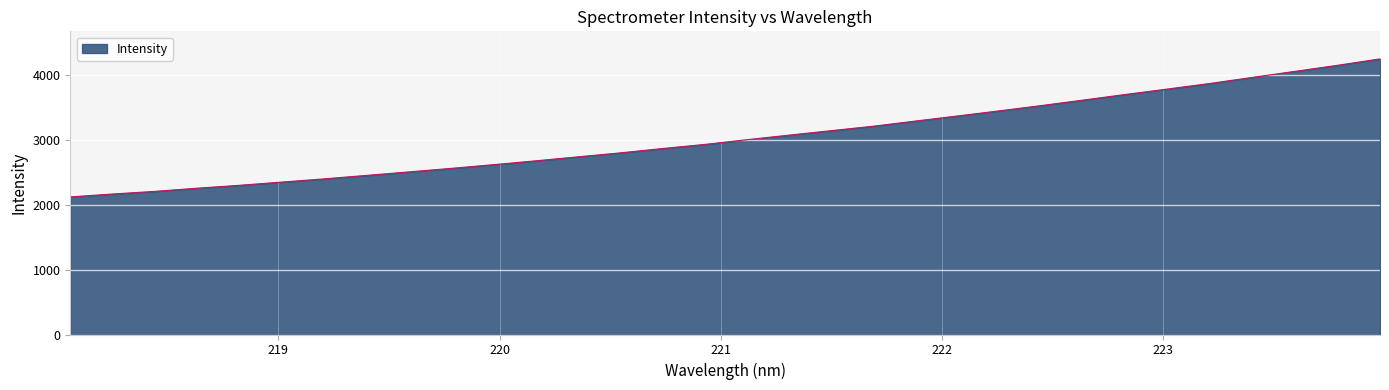

What is the minimum value shown in the chart?

2124.7